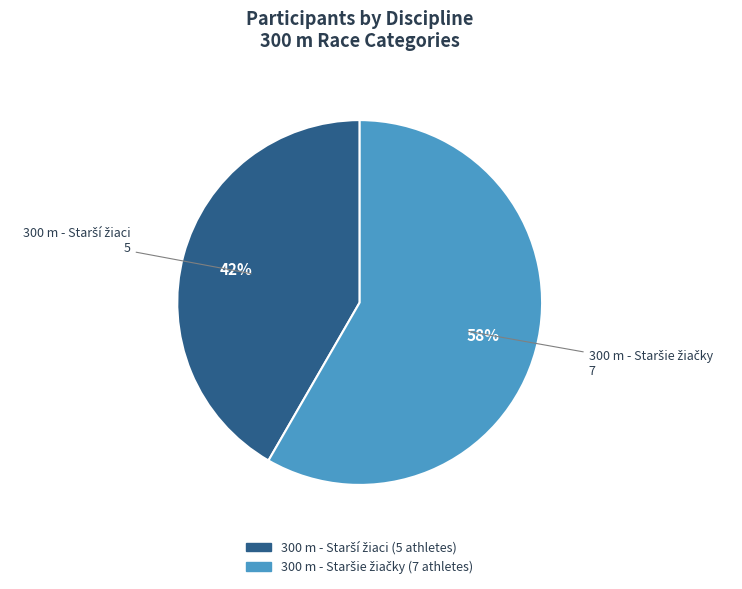

Is there any slice that represents more than half of the pie?

Yes